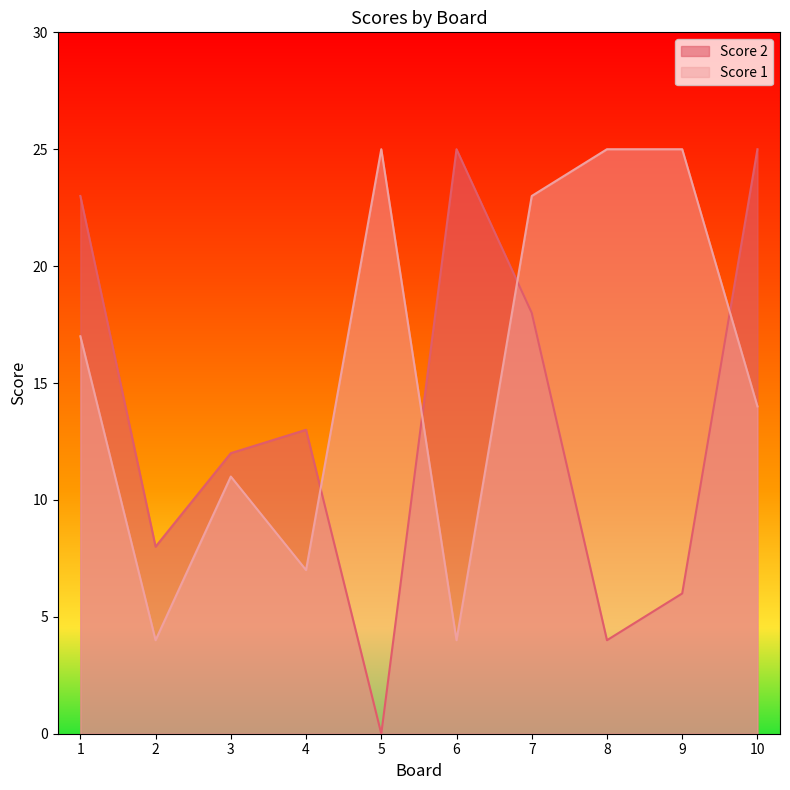

How many interior local valleys does the Score 1 series have?

3